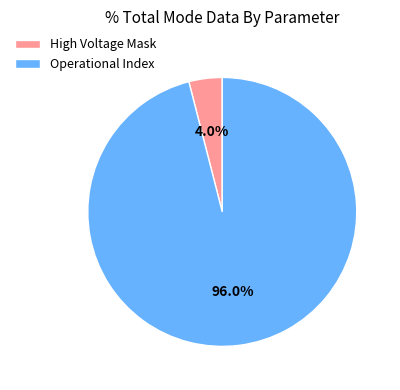

Which has a higher value, Operational Index or High Voltage Mask?

Operational Index